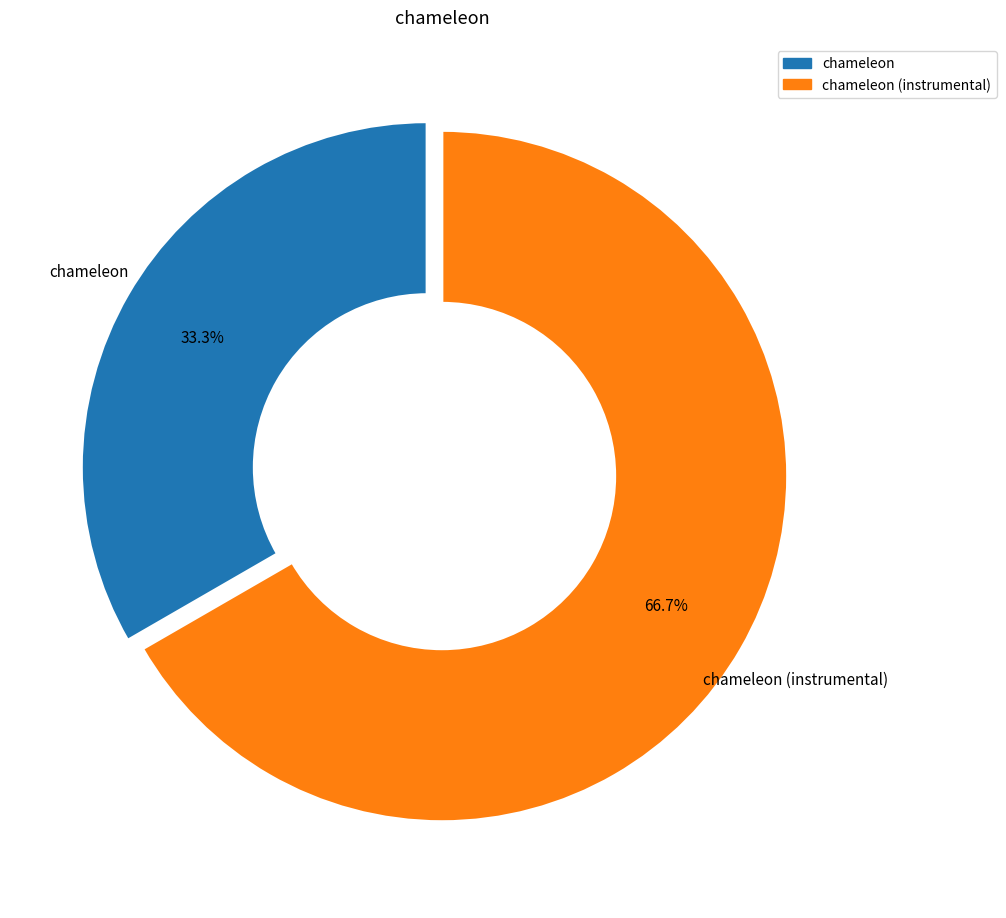

Which category has the biggest portion of the pie?

chameleon (instrumental)